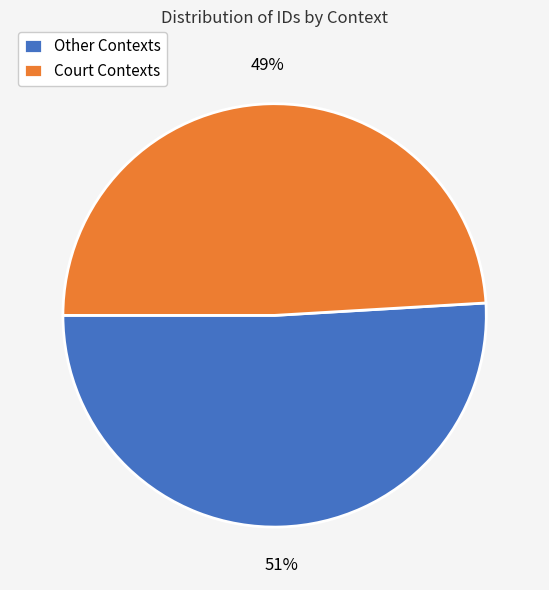

Is it true that Other Contexts is 51% of the pie?

True